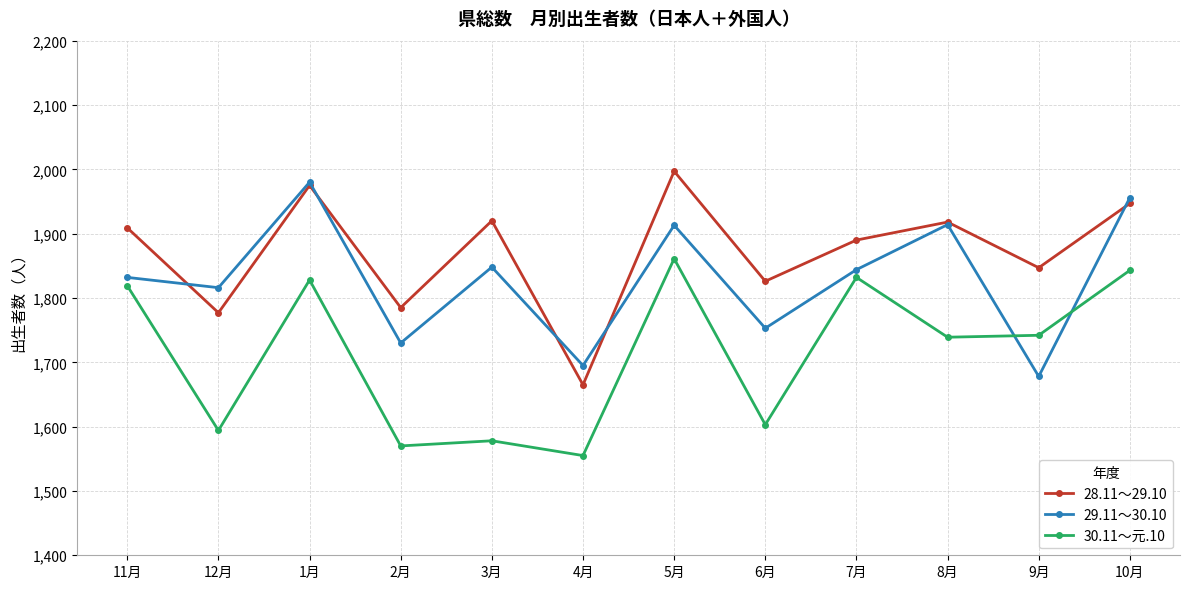

How many data points in 30.11～元.10 are less than 1742?

6